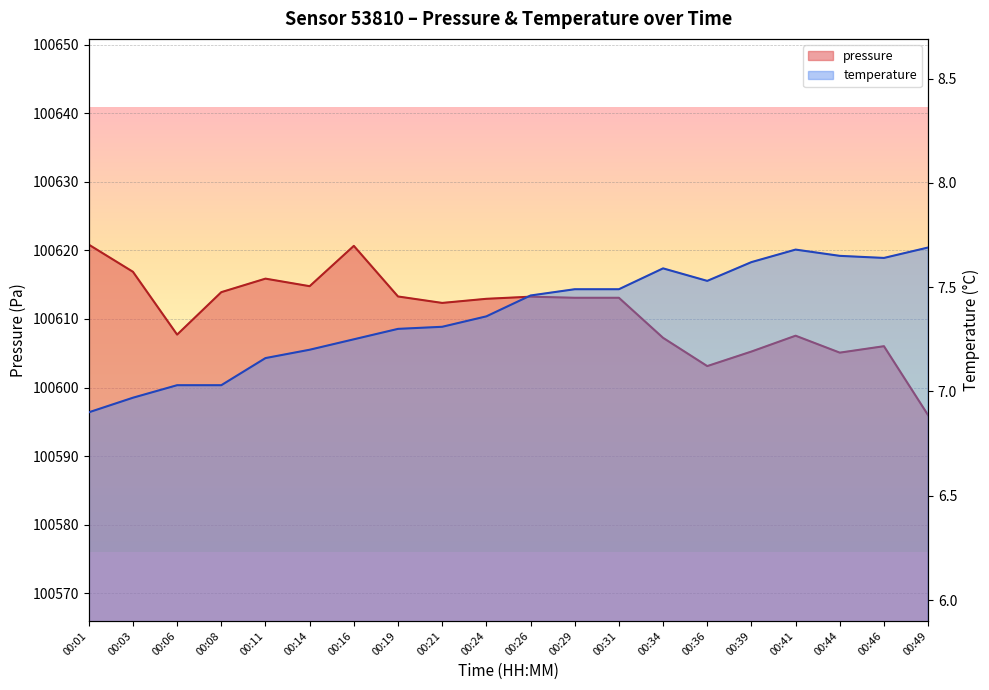

What is the value of the temperature point at the 7th from the left?

7.2